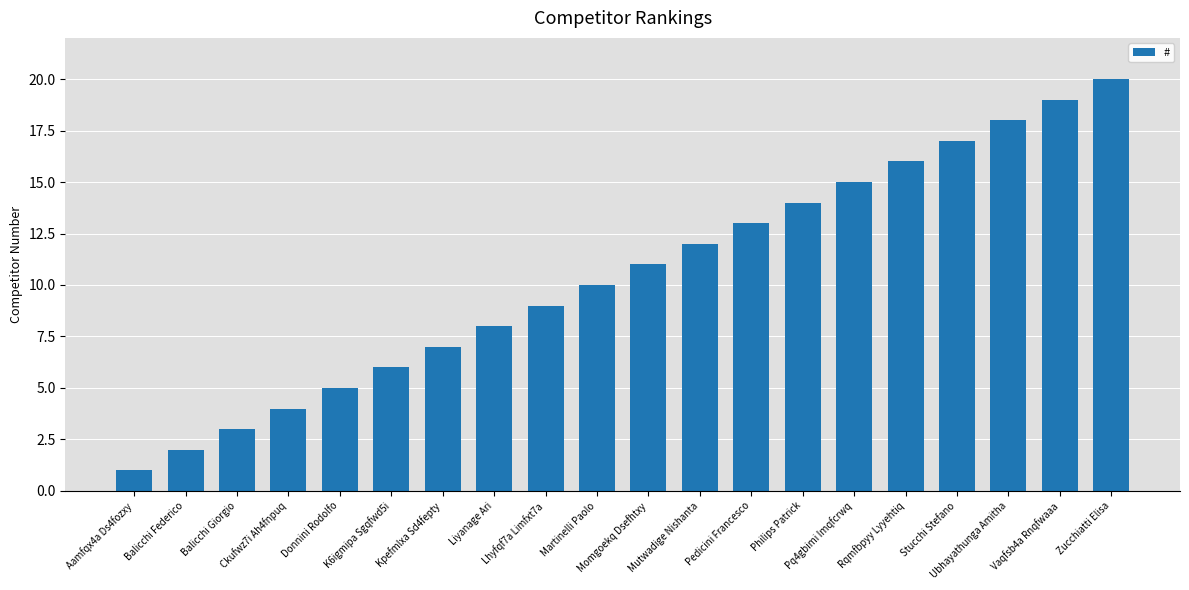

What is the difference between the maximum and minimum values?

19